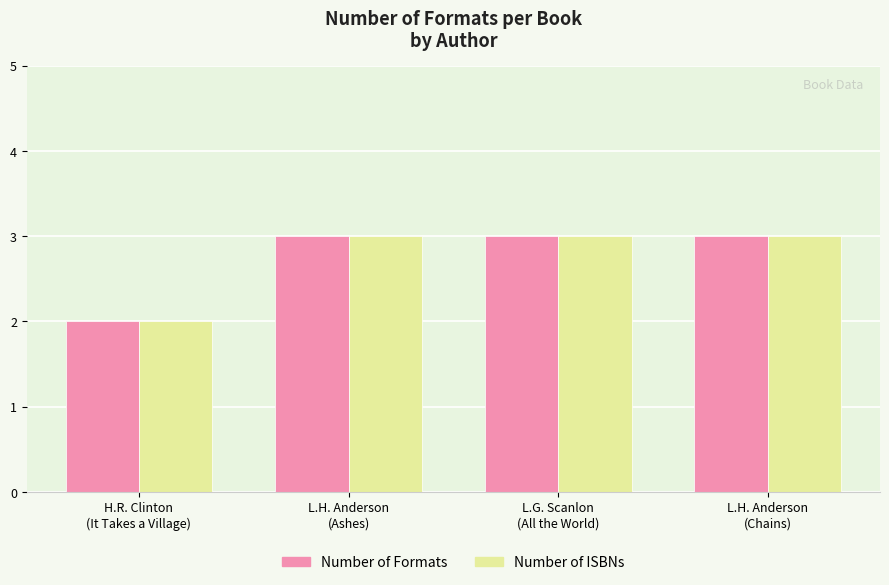

What is the average value of the Number of ISBNs series?

3